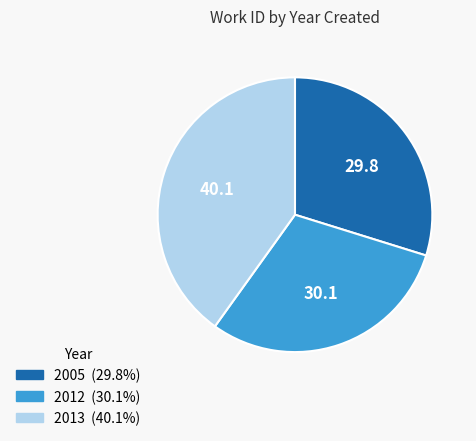

What is the largest slice in the pie chart?

2013